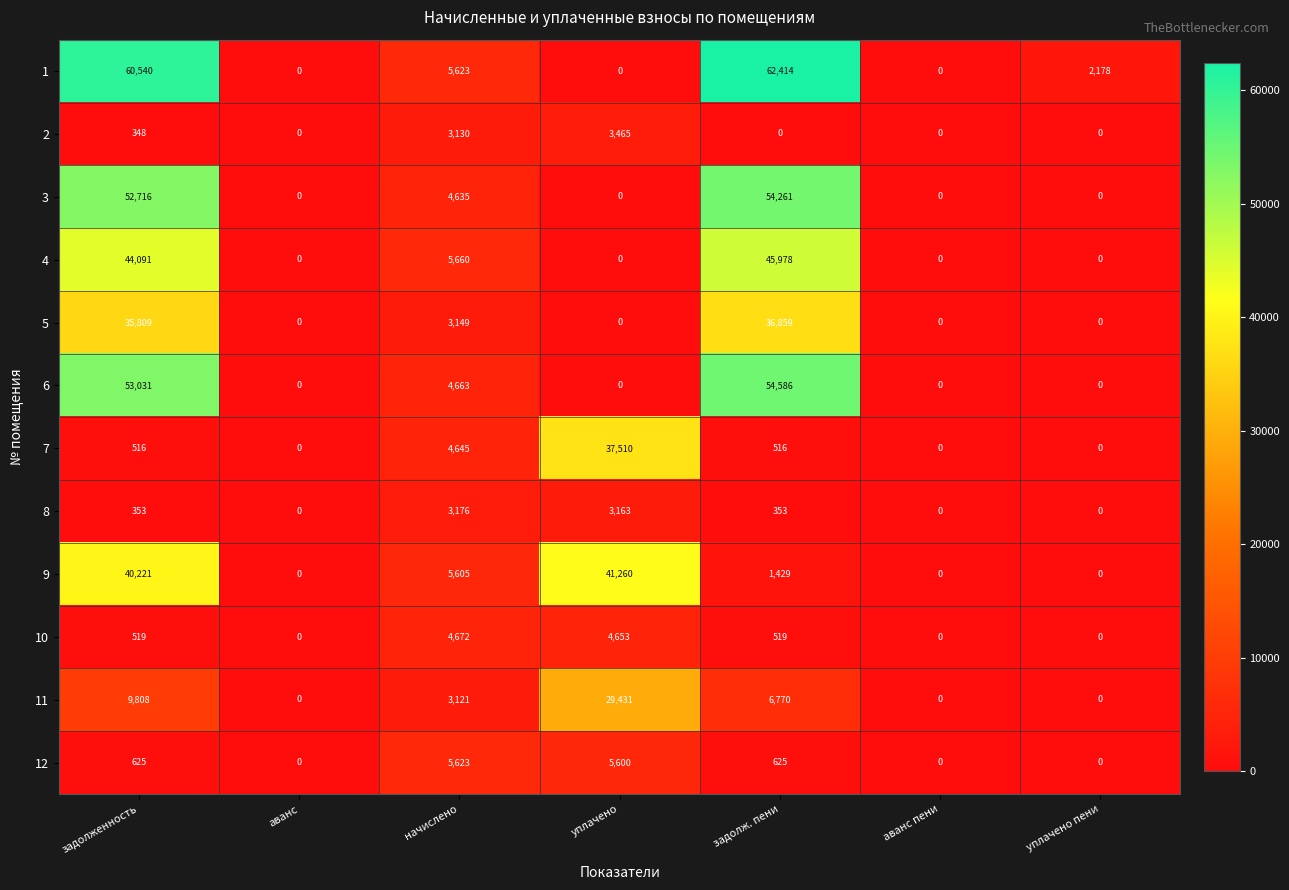

At how many categories does at least one series exceed 36338?

3